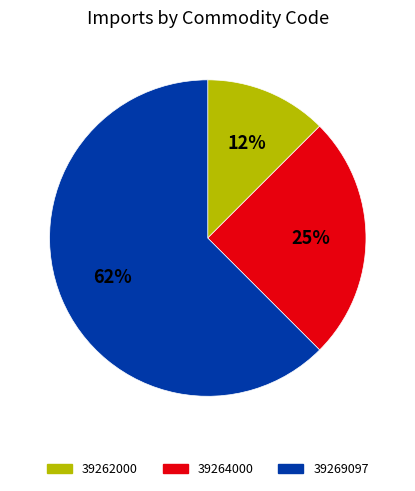

To the nearest percent, what is the average slice percentage?

33%